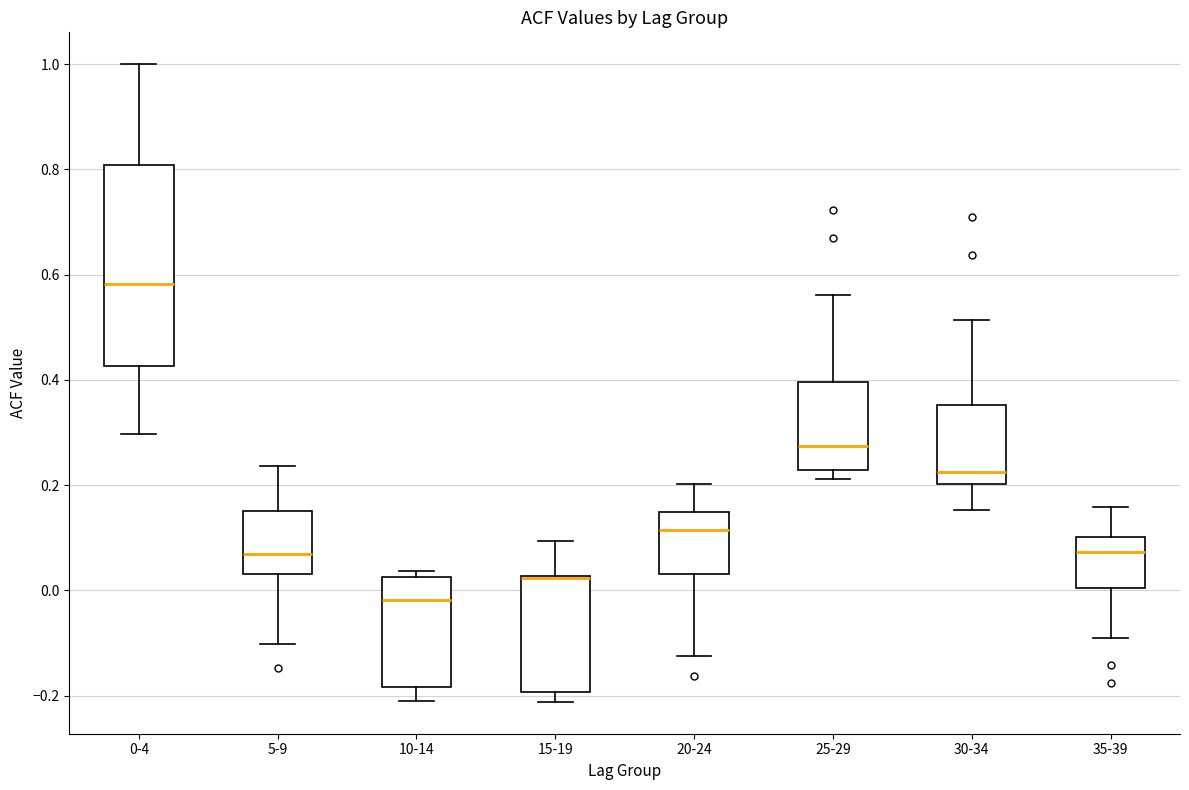

Reading left to right, read every box against the y-axis: the position of its median line, the range the box covers, and the ends of its whiskers. The values are not printed on the chart, so give them approximately, as read against the axis.

0-4: median 0.58, box 0.42 to 0.80, whiskers 0.30 to 1.00
5-9: median 0.06, box 0.04 to 0.16, whiskers -0.10 to 0.24
10-14: median -0.02, box -0.18 to 0.02, whiskers -0.22 to 0.04
15-19: median 0.02 (drawn on the box's upper edge), box -0.20 to 0.02, whiskers -0.22 to 0.10
20-24: median 0.12, box 0.04 to 0.14, whiskers -0.12 to 0.20
25-29: median 0.28, box 0.22 to 0.40, whiskers 0.22 (just below the box's lower edge) to 0.56
30-34: median 0.22, box 0.20 to 0.36, whiskers 0.16 to 0.52
35-39: median 0.08, box 0.00 to 0.10, whiskers -0.08 to 0.16